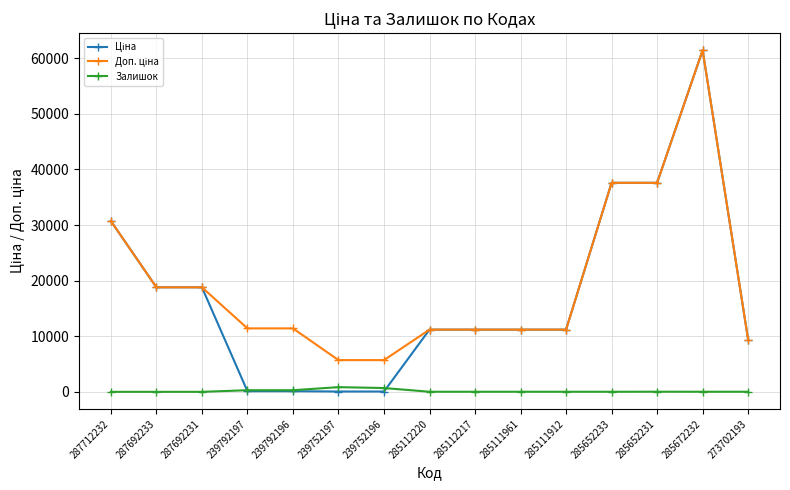

At which category is the sum across all series the highest?

285672232